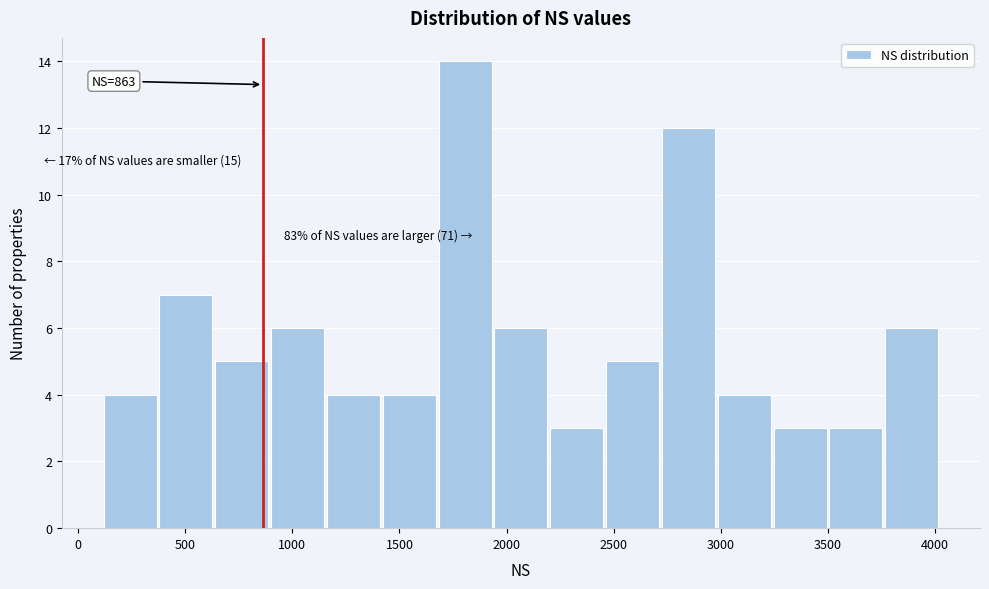

Over which range of the x-axis is the bar tallest?

1700 to 1950